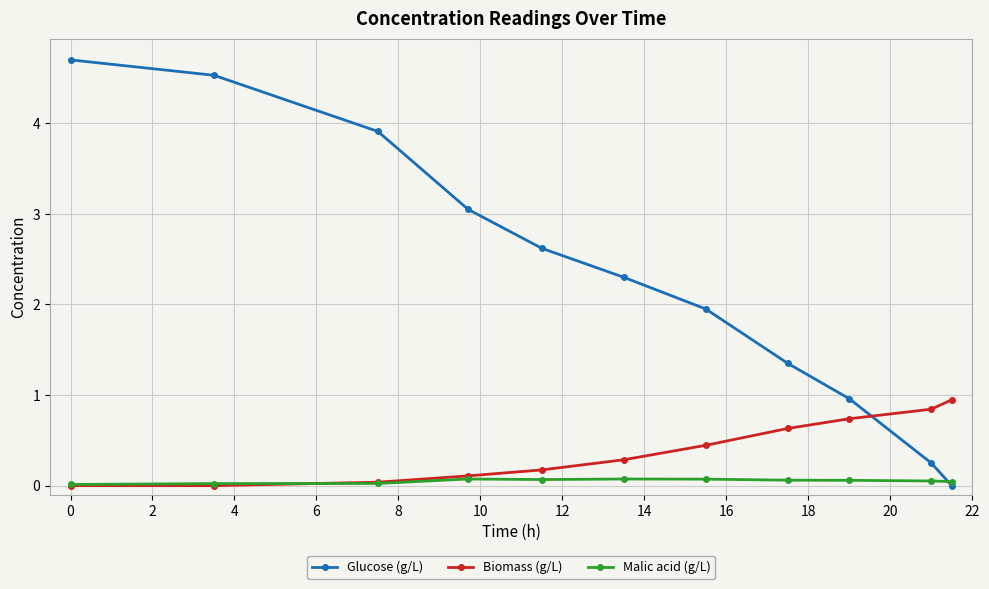

Which series has the largest total across all categories?

Glucose (g/L)